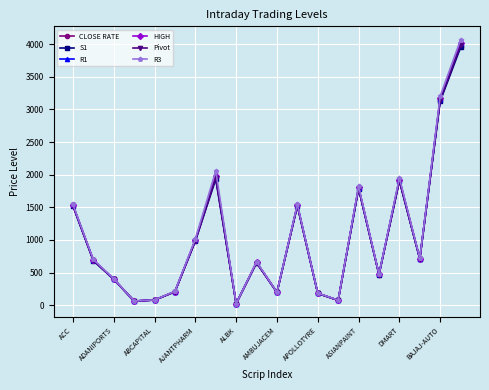

What is the value of the HIGH point at the 16th from the left?

473.0